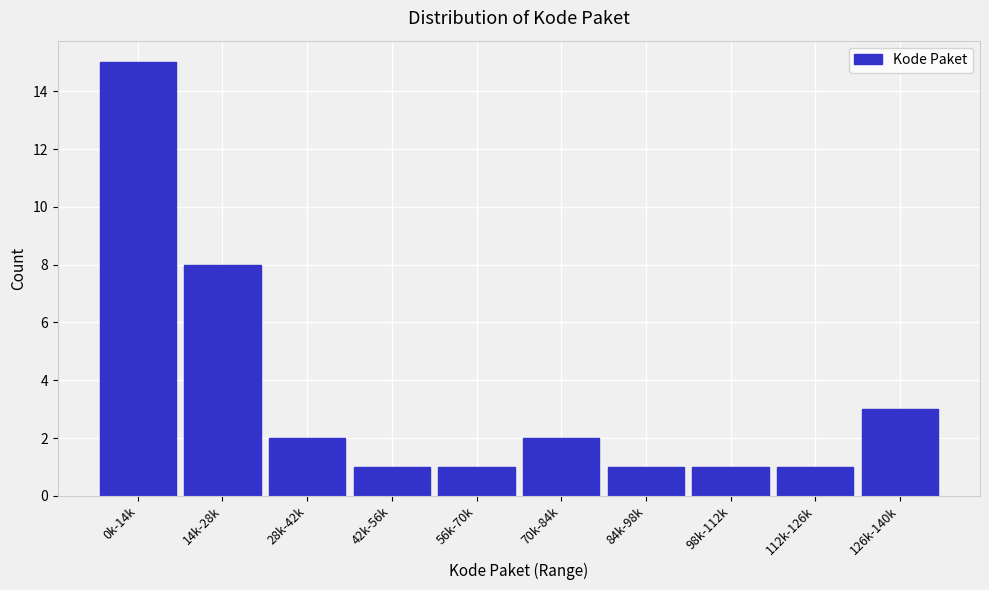

Reading right to left, what are all the values shown in this chart?

126k-140k=3	112k-126k=1	98k-112k=1	84k-98k=1	70k-84k=2	56k-70k=1	42k-56k=1	28k-42k=2	14k-28k=8	0k-14k=15